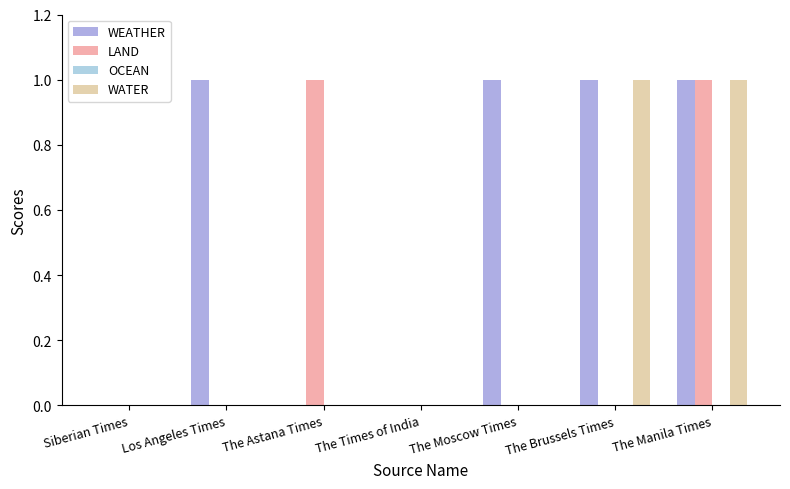

Reading right to left, transcribe all the data shown in this chart.

WEATHER: The Manila Times=1	The Brussels Times=1	The Moscow Times=1	The Times of India=0	The Astana Times=0	Los Angeles Times=1	Siberian Times=0
LAND: The Manila Times=1	The Brussels Times=0	The Moscow Times=0	The Times of India=0	The Astana Times=1	Los Angeles Times=0	Siberian Times=0
WATER: The Manila Times=1	The Brussels Times=1	The Moscow Times=0	The Times of India=0	The Astana Times=0	Los Angeles Times=0	Siberian Times=0